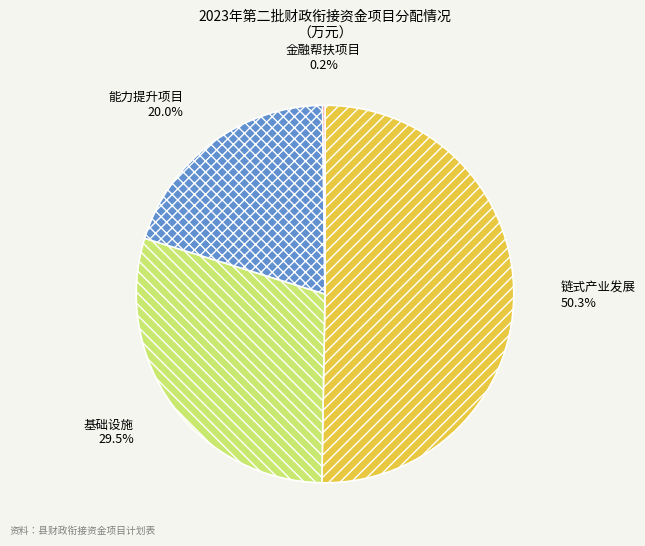

Approximately how many times larger is the value at 基础设施 compared to 能力提升项目?

1.5